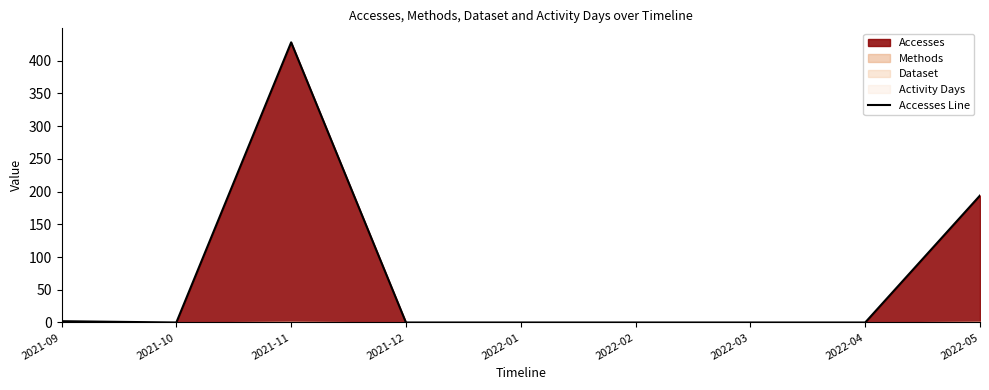

What is the average value?

69